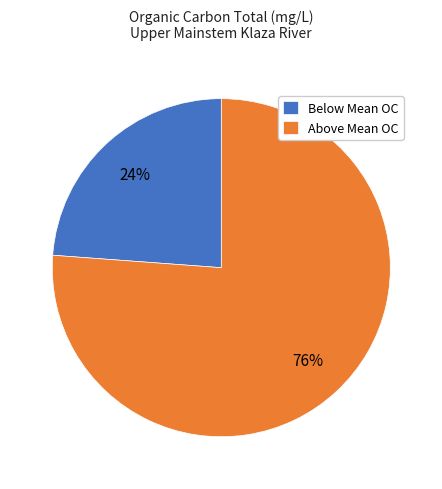

Is Below Mean OC the majority of the pie?

No